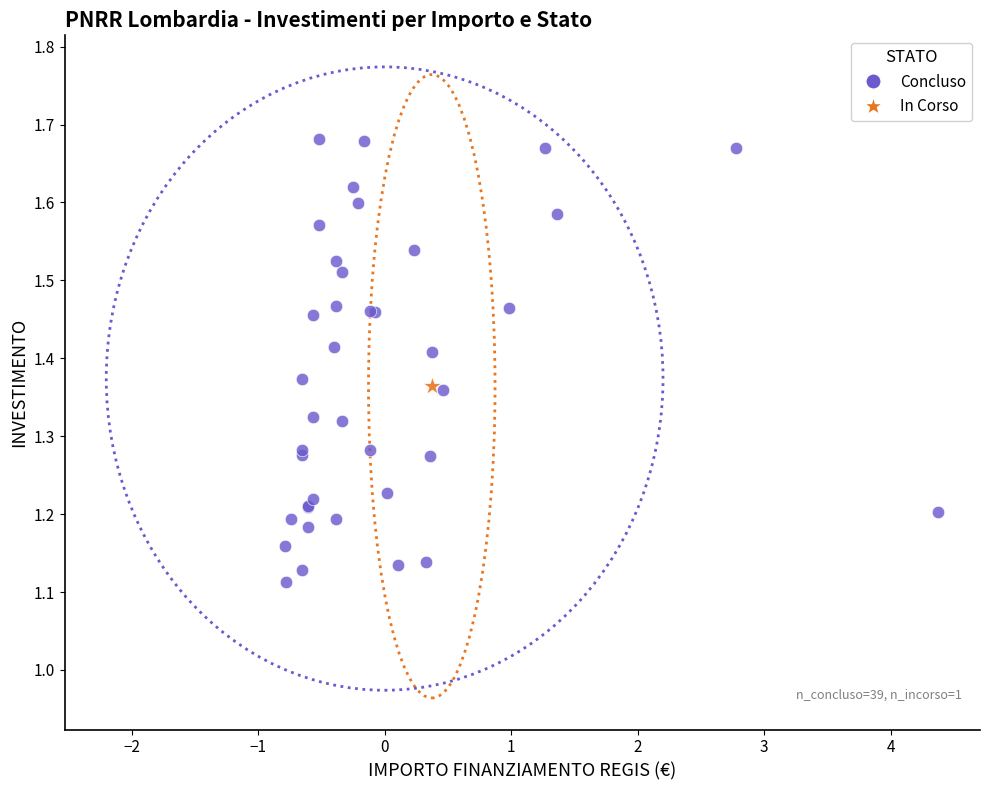

What are all the series names shown in the legend?

Concluso, In Corso